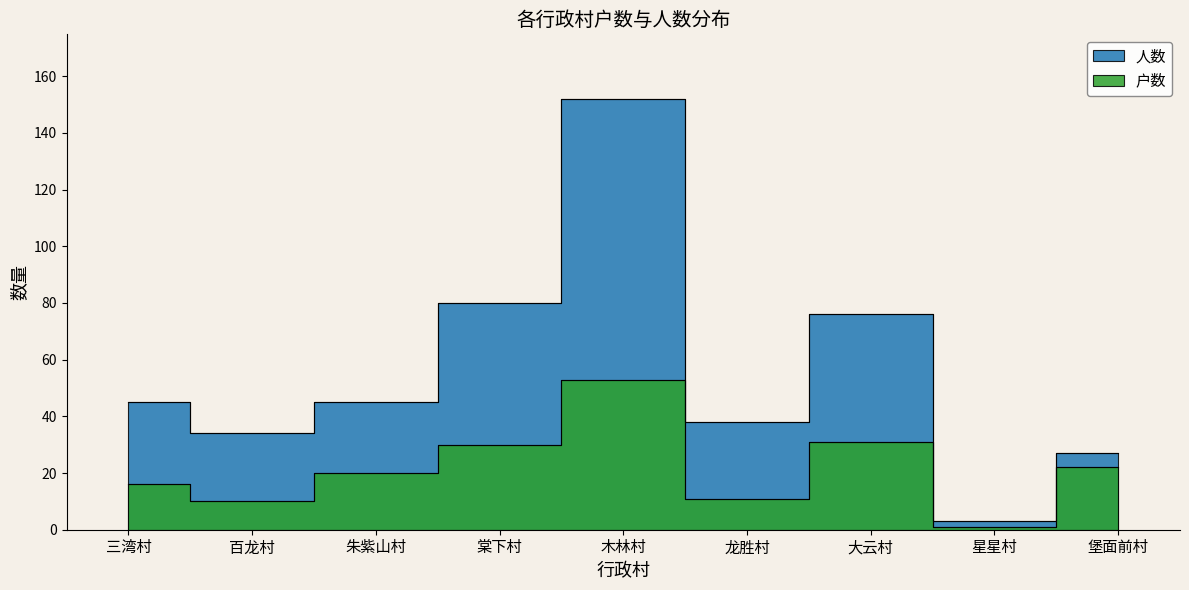

What is the total value across all series at 三湾村?

61